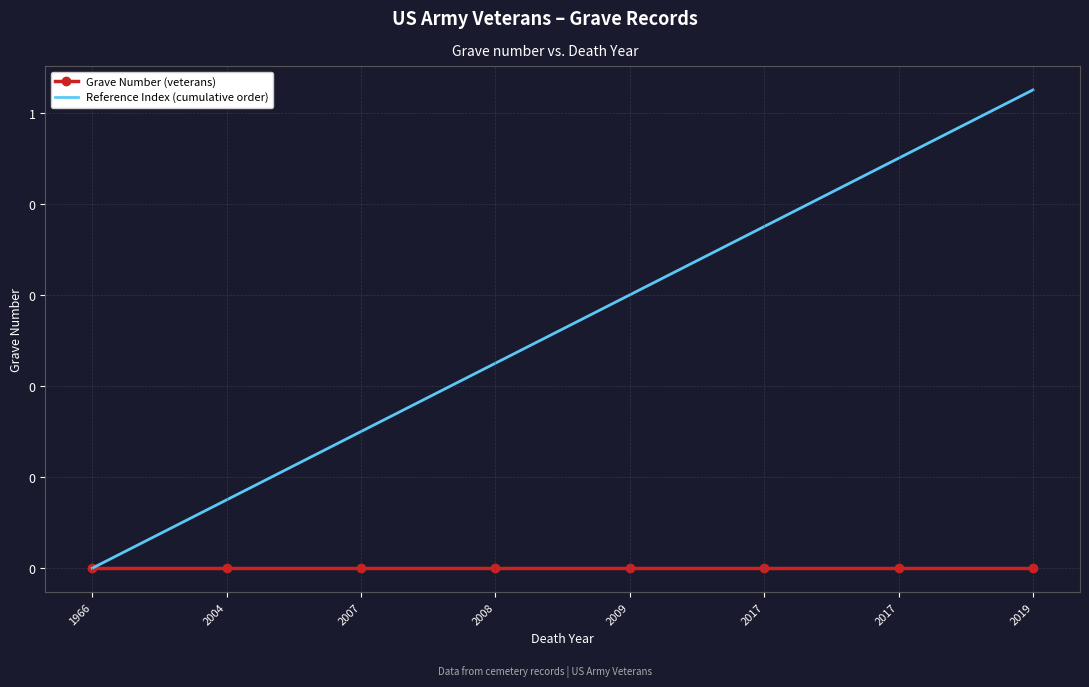

What are all the series names shown in the legend?

Grave Number (veterans), Reference Index (cumulative order)